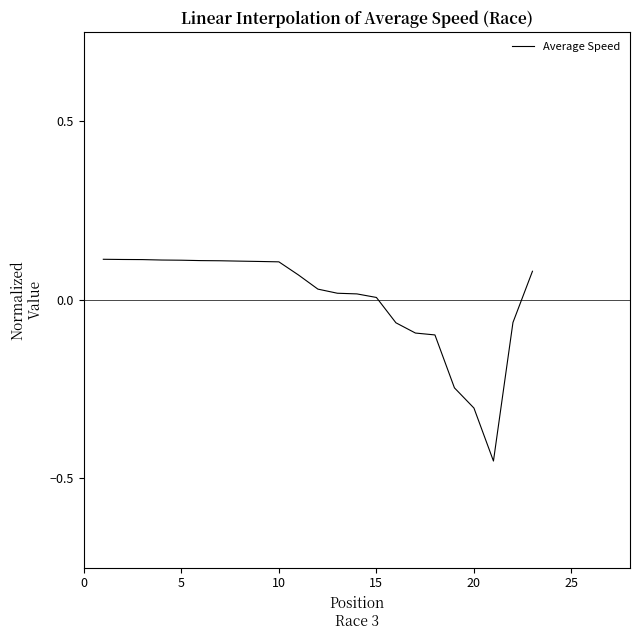

What is the difference between the maximum and minimum values?

0.6